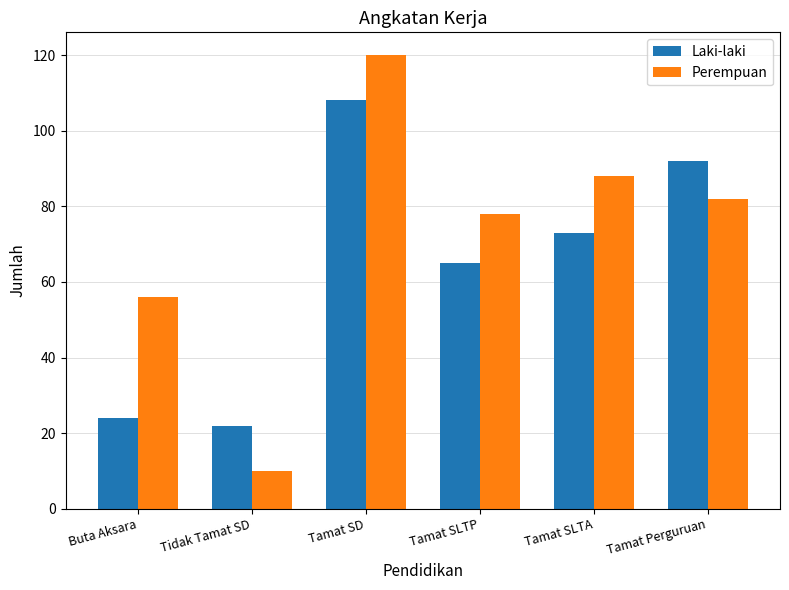

Reading right to left, list all the values displayed in this chart.

Laki-laki: 92	73	65	108	22	24
Perempuan: 82	88	78	120	10	56